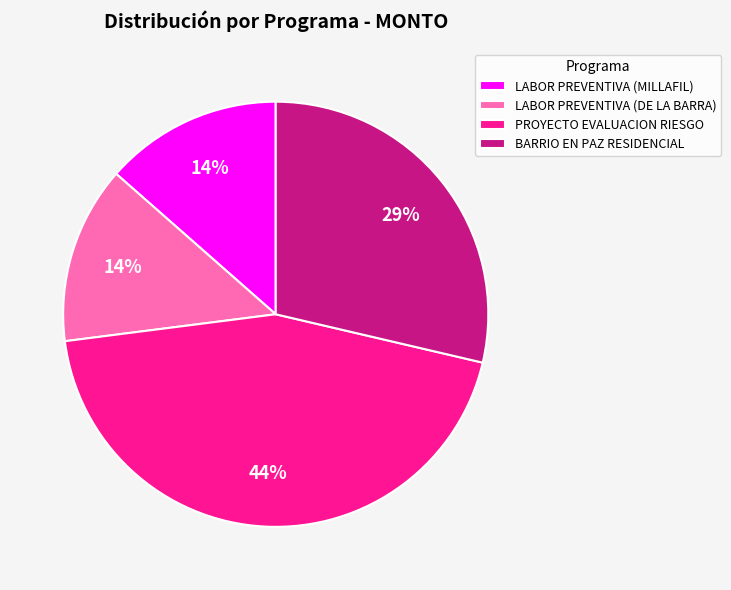

Which slice is the largest?

PROYECTO EVALUACION RIESGO